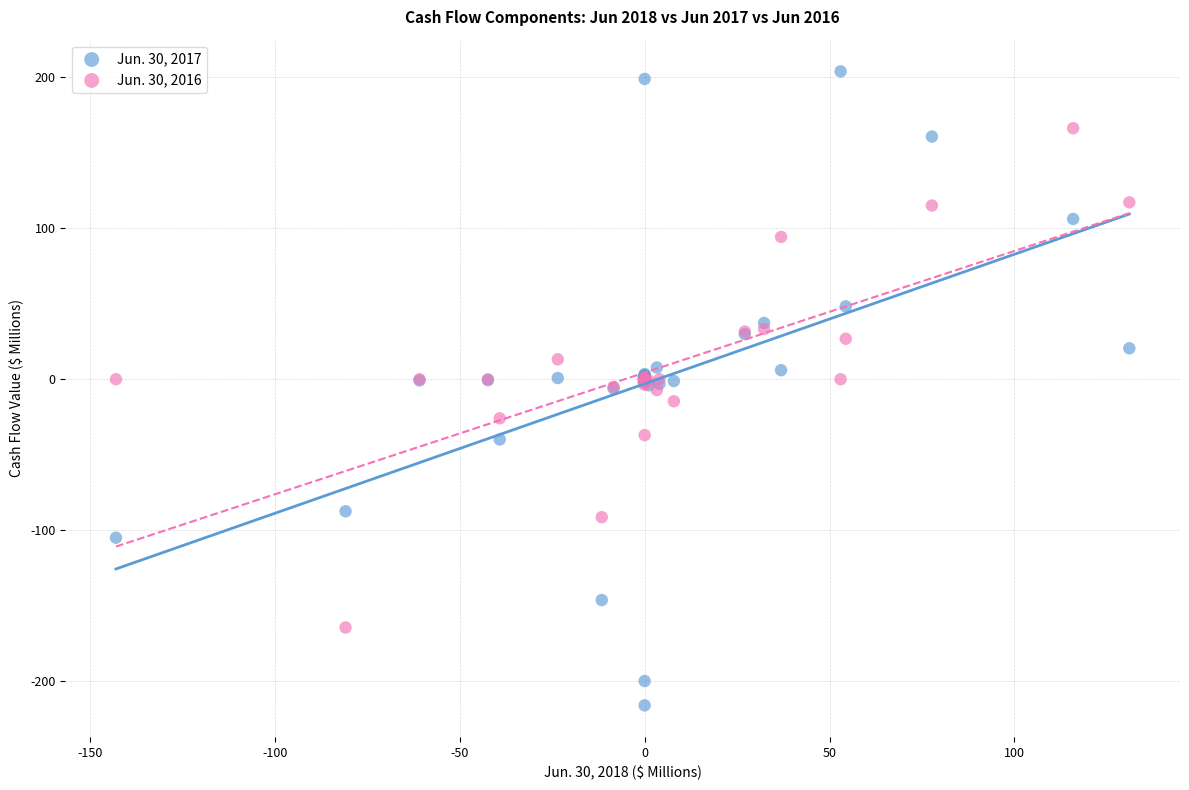

Which series has the largest Y range (max minus min)?

Jun. 30, 2017